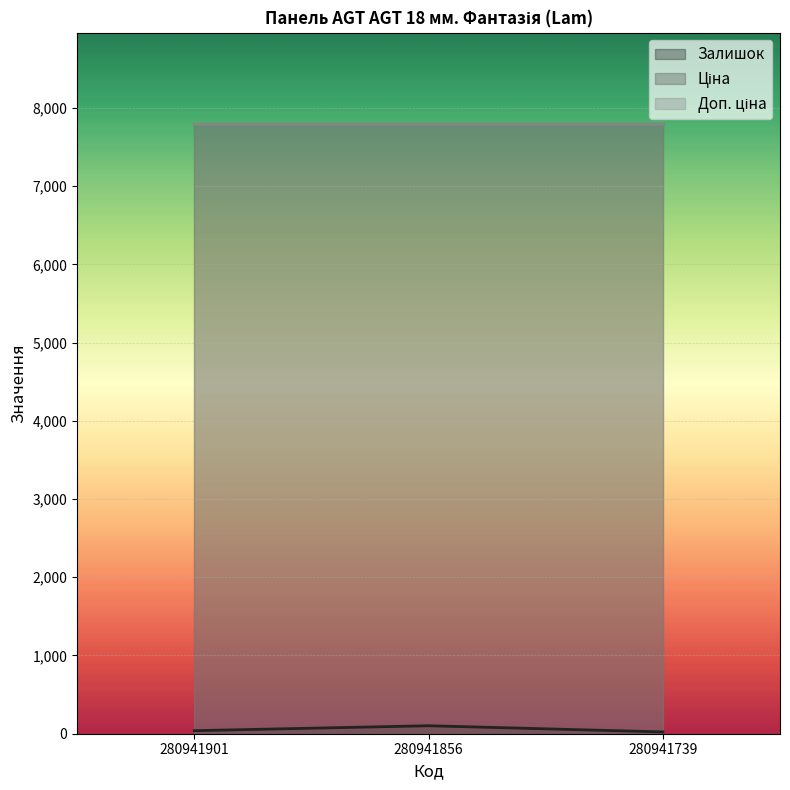

What are all the series names shown in the legend?

Залишок, Ціна, Доп. ціна